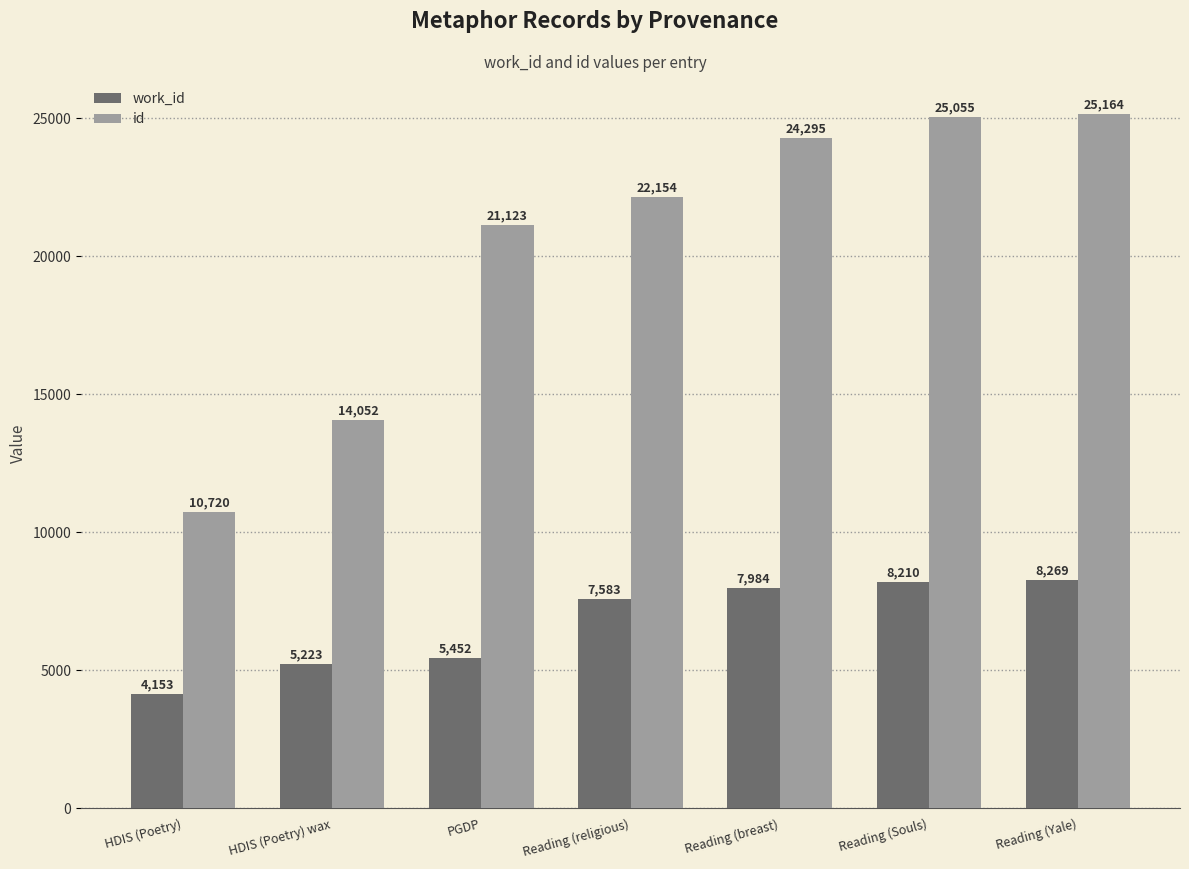

Between Reading (breast) and Reading (Yale), which series saw the biggest shift?

id